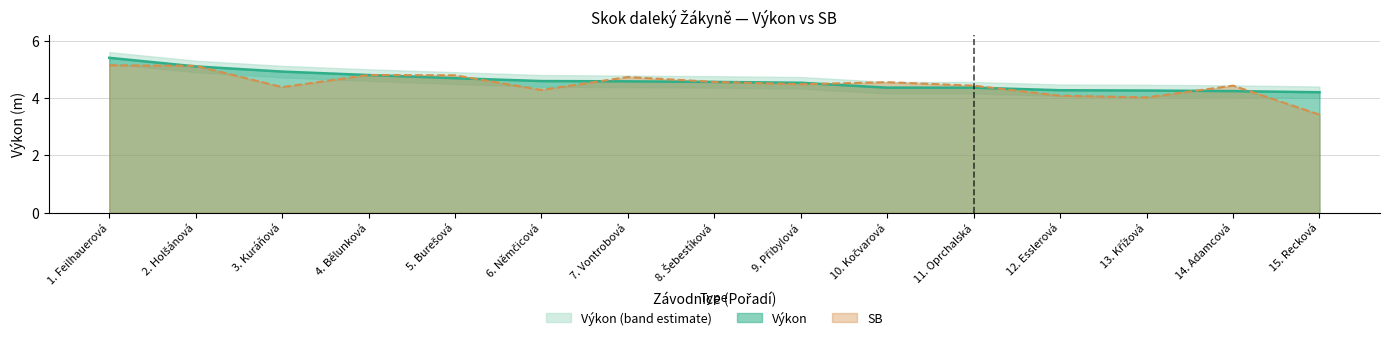

How many intersections are there between SB and Výkon?

8